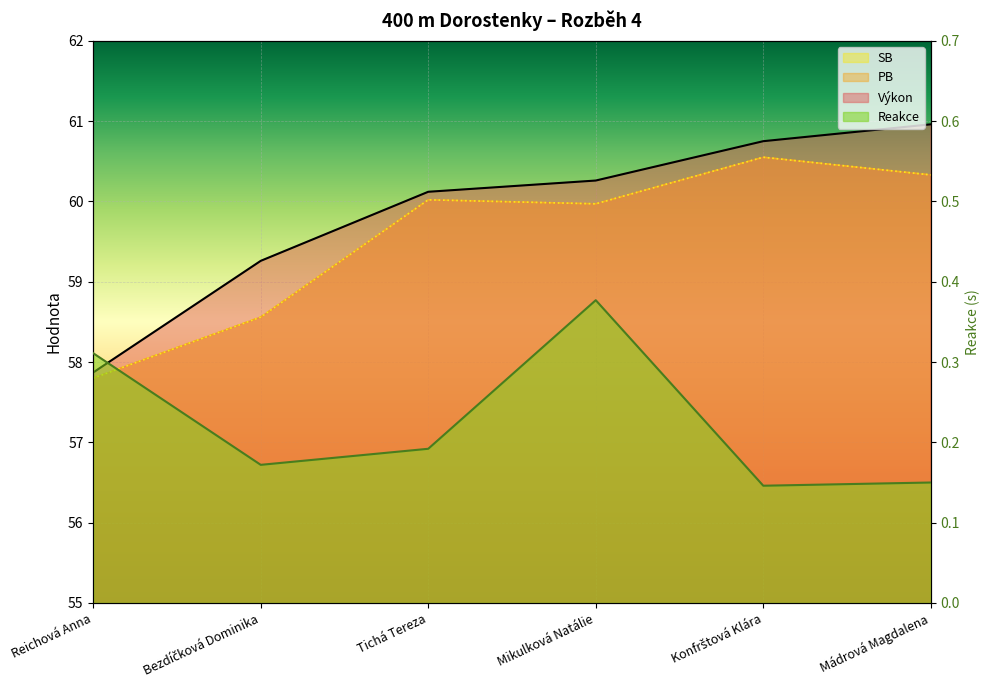

Rank the series by their maximum value, from lowest to highest.

Reakce, PB, SB, Výkon